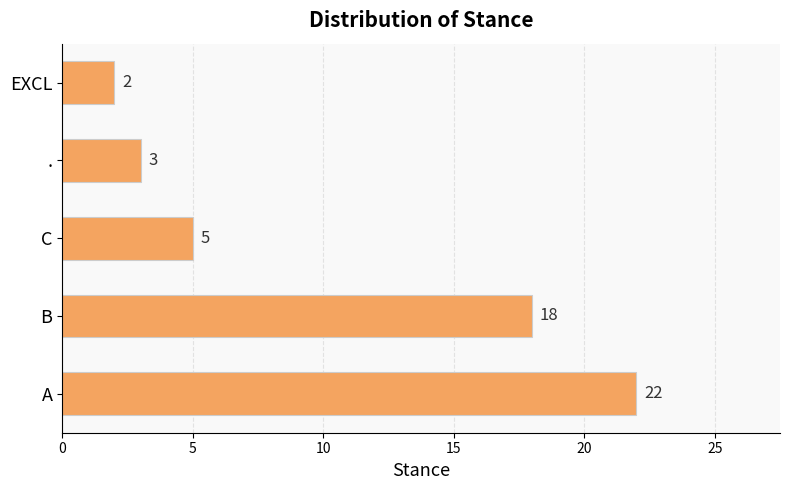

Between . and EXCL, which is larger?

.